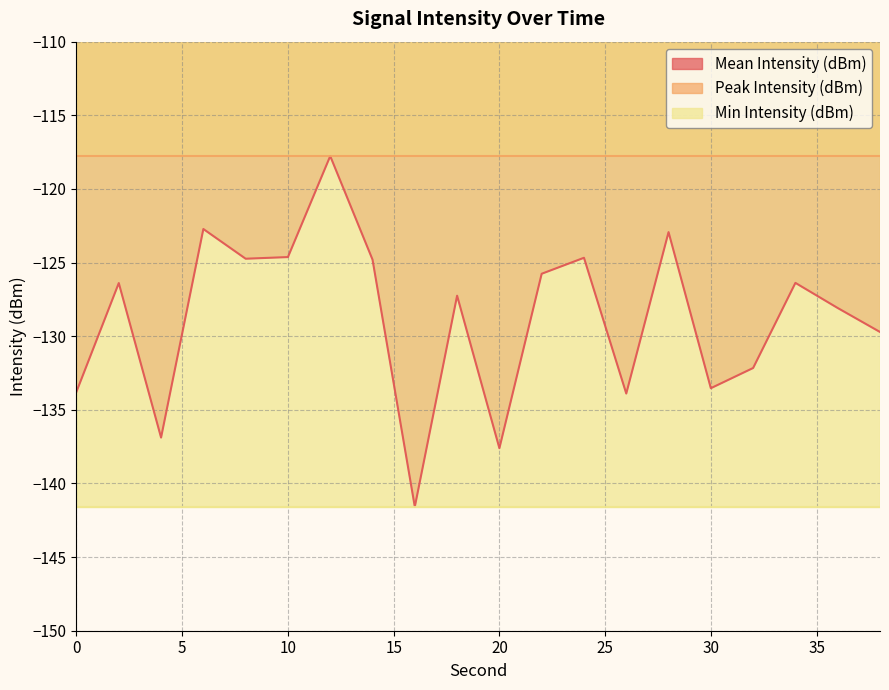

Rank the series at 28 from lowest to highest value.

Min Intensity (dBm), Mean Intensity (dBm), Peak Intensity (dBm)